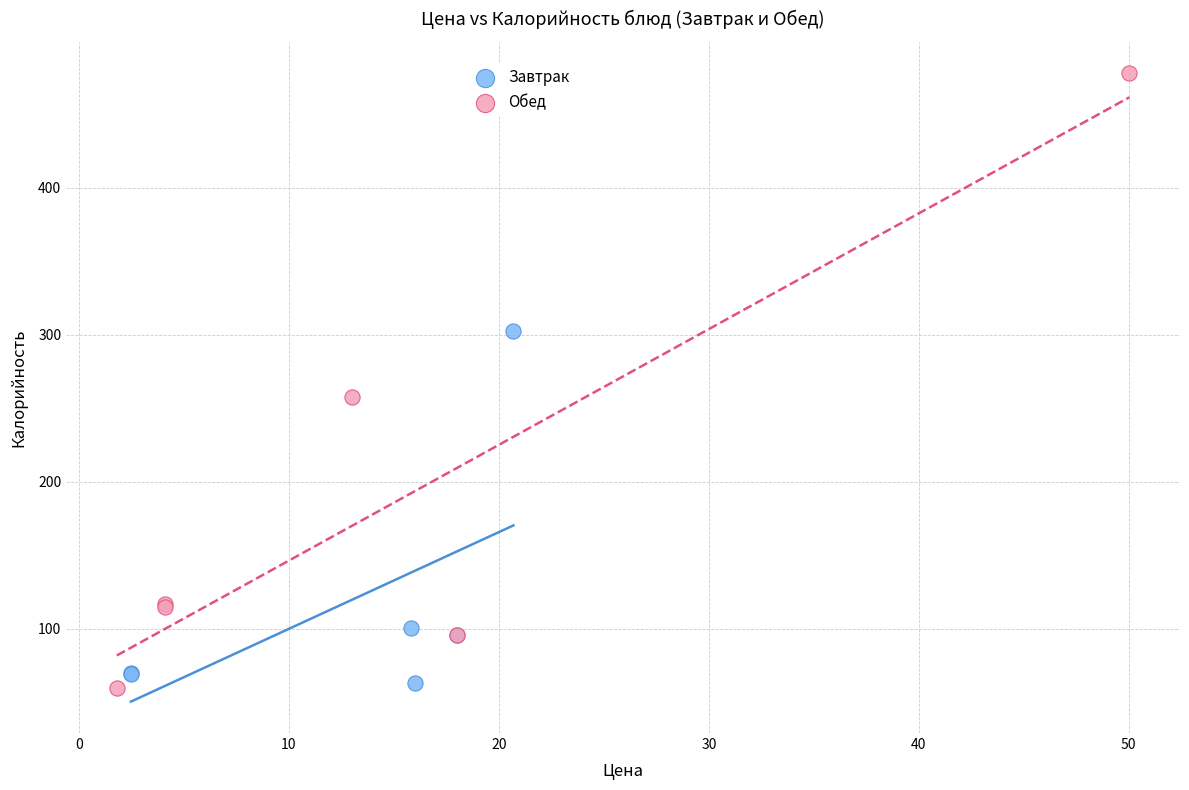

Which series has the largest Y range (max minus min)?

Обед